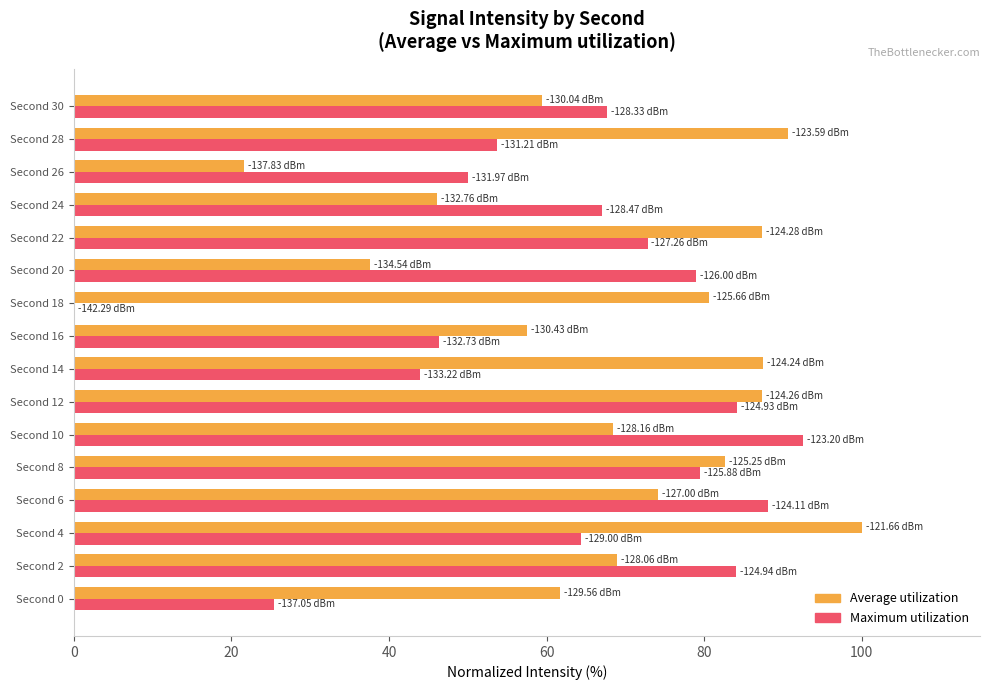

At which category is the sum across all series the highest?

Second 12